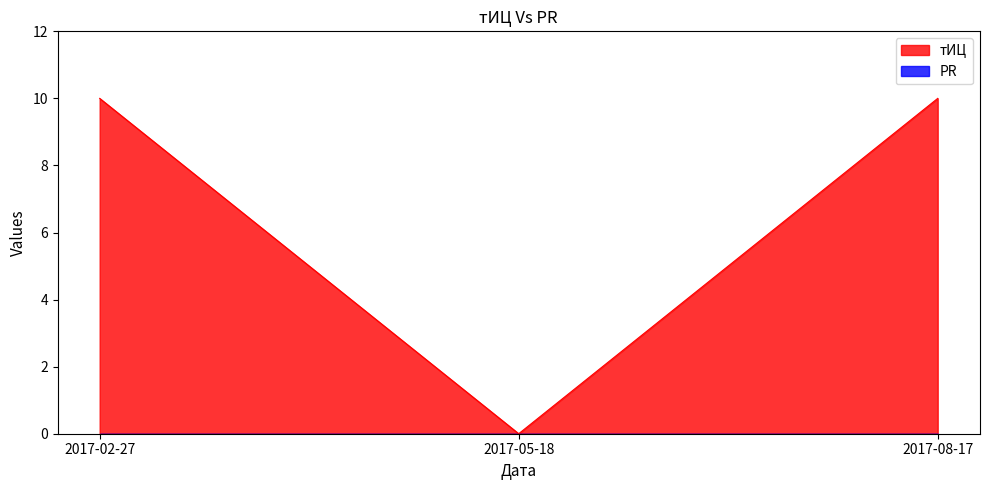

Which has a higher value, 2017-08-17 or 2017-02-27?

2017-08-17